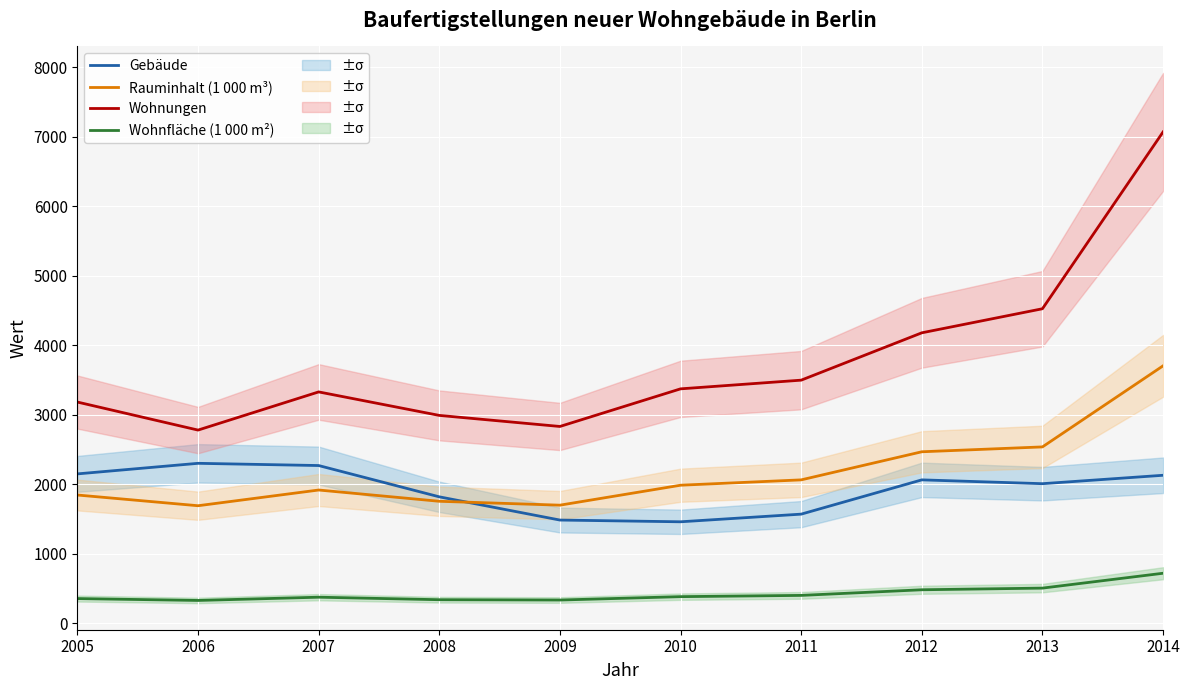

Between 2013 and 2010, which is larger?

2013